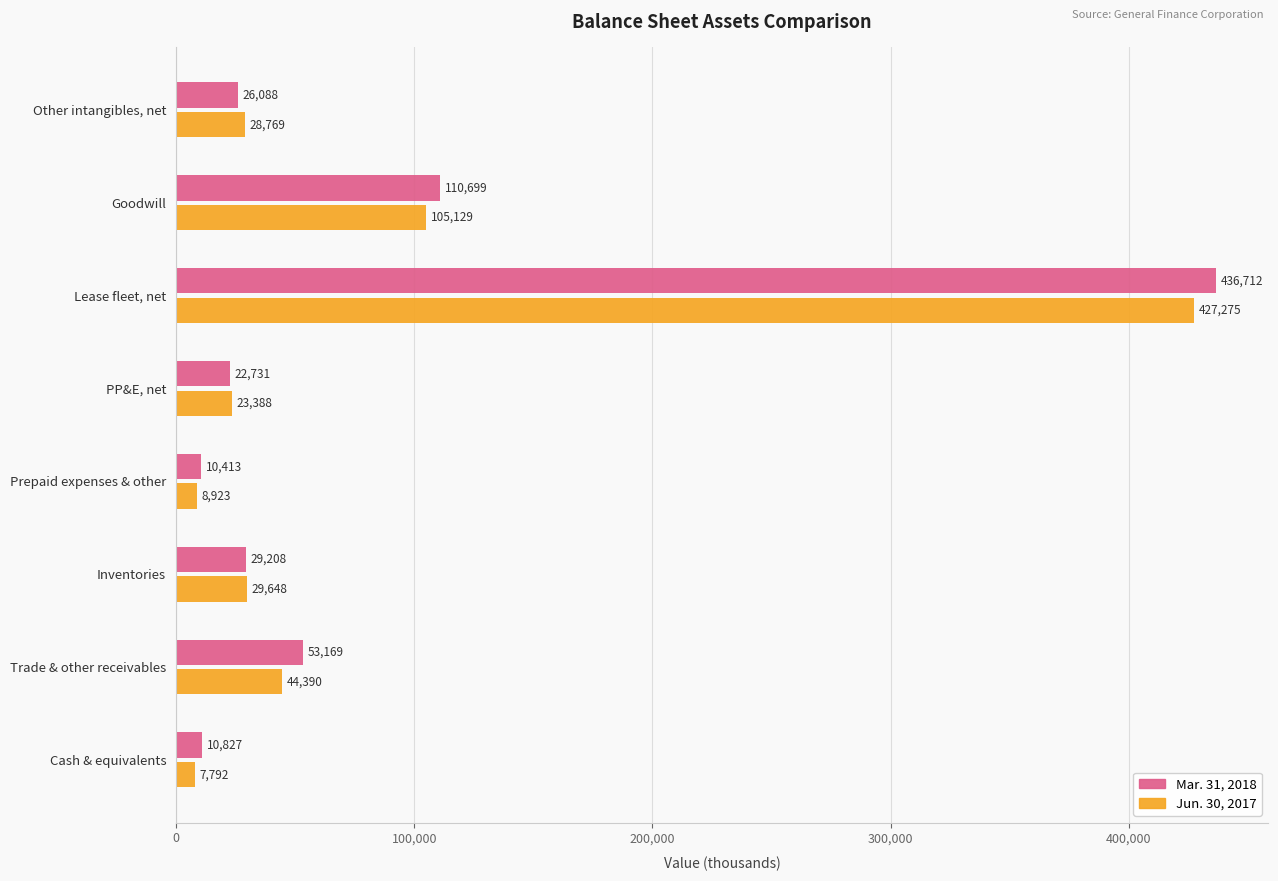

Which category has the highest value across all series?

Lease fleet, net